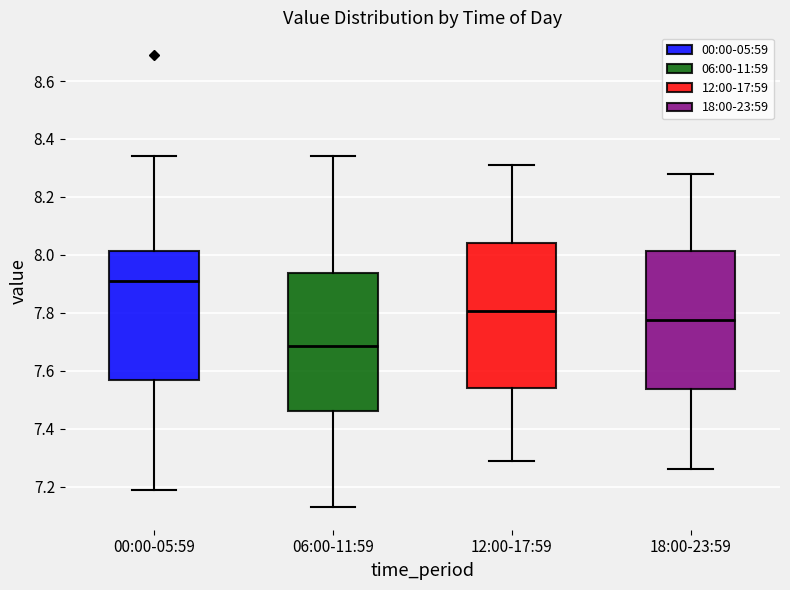

Reading left to right, transcribe this box plot: for each box, give where its median line is, the range the box spans, and where its two whiskers end, as read against the y-axis. The values are not printed on the chart, so give them approximately, as read against the axis.

00:00-05:59: median 7.92, box 7.56 to 8.02, whiskers 7.20 to 8.34
06:00-11:59: median 7.68, box 7.46 to 7.94, whiskers 7.14 to 8.34
12:00-17:59: median 7.80, box 7.54 to 8.04, whiskers 7.30 to 8.32
18:00-23:59: median 7.78, box 7.54 to 8.02, whiskers 7.26 to 8.28